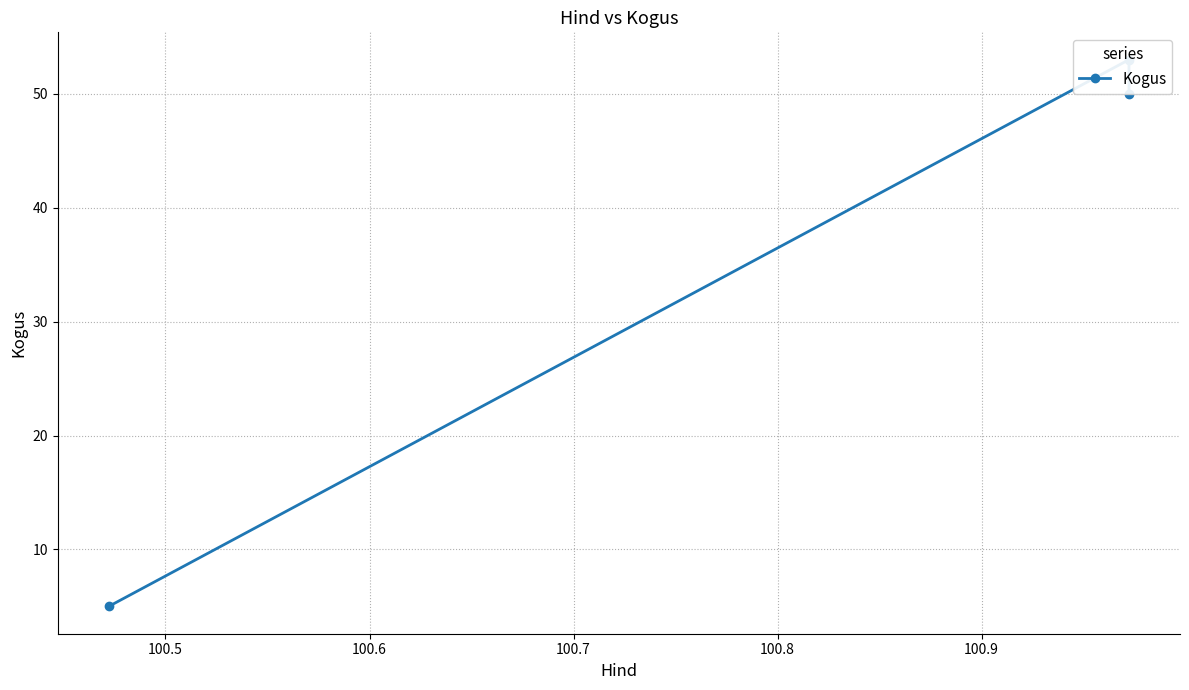

What is the greatest value displayed?

53